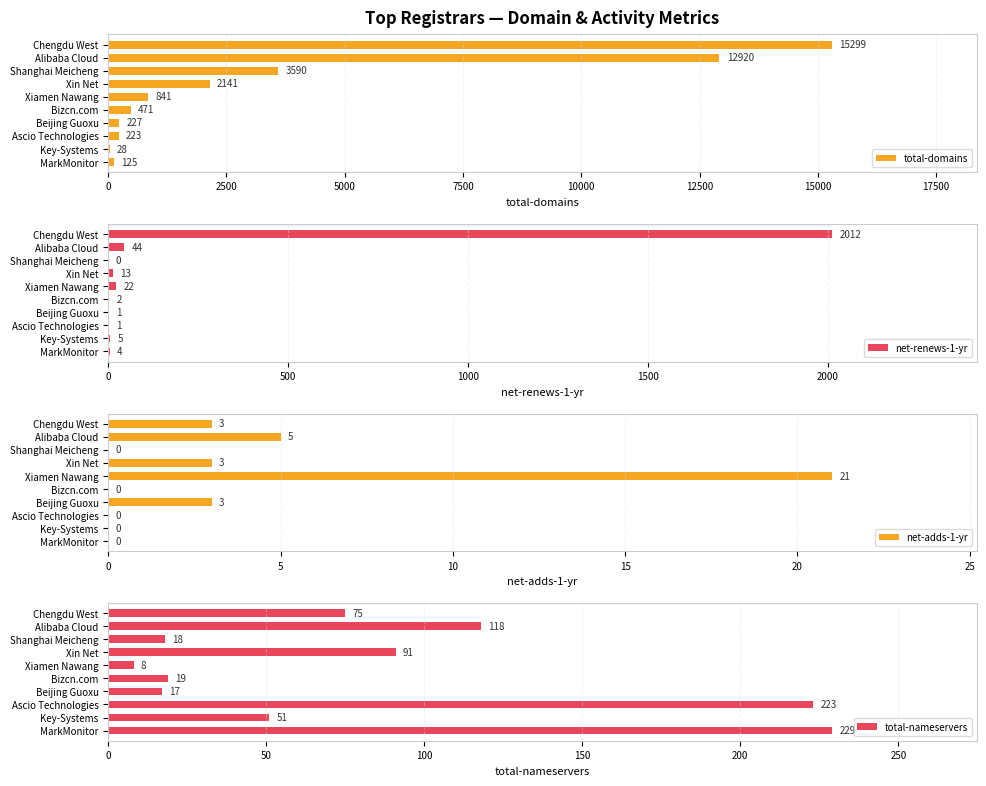

List the series in order of their peak value, lowest first.

net-adds-1-yr, total-nameservers, net-renews-1-yr, total-domains